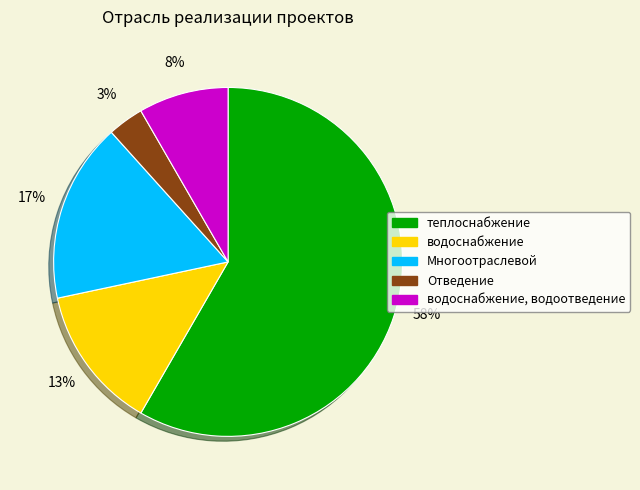

Which has a higher value, теплоснабжение or Отведение?

теплоснабжение